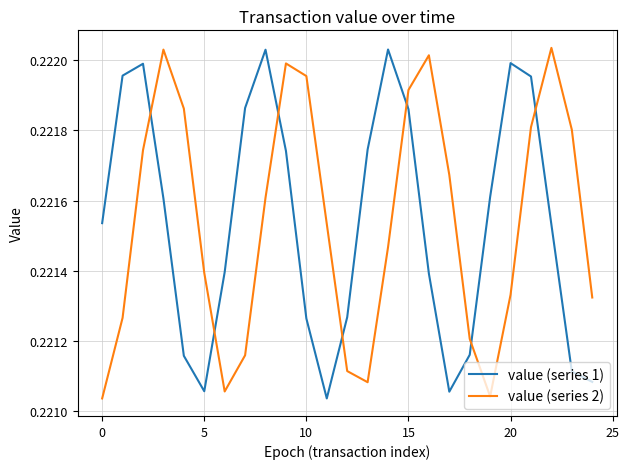

How many intersections are there between value (series 2) and value (series 1)?

7